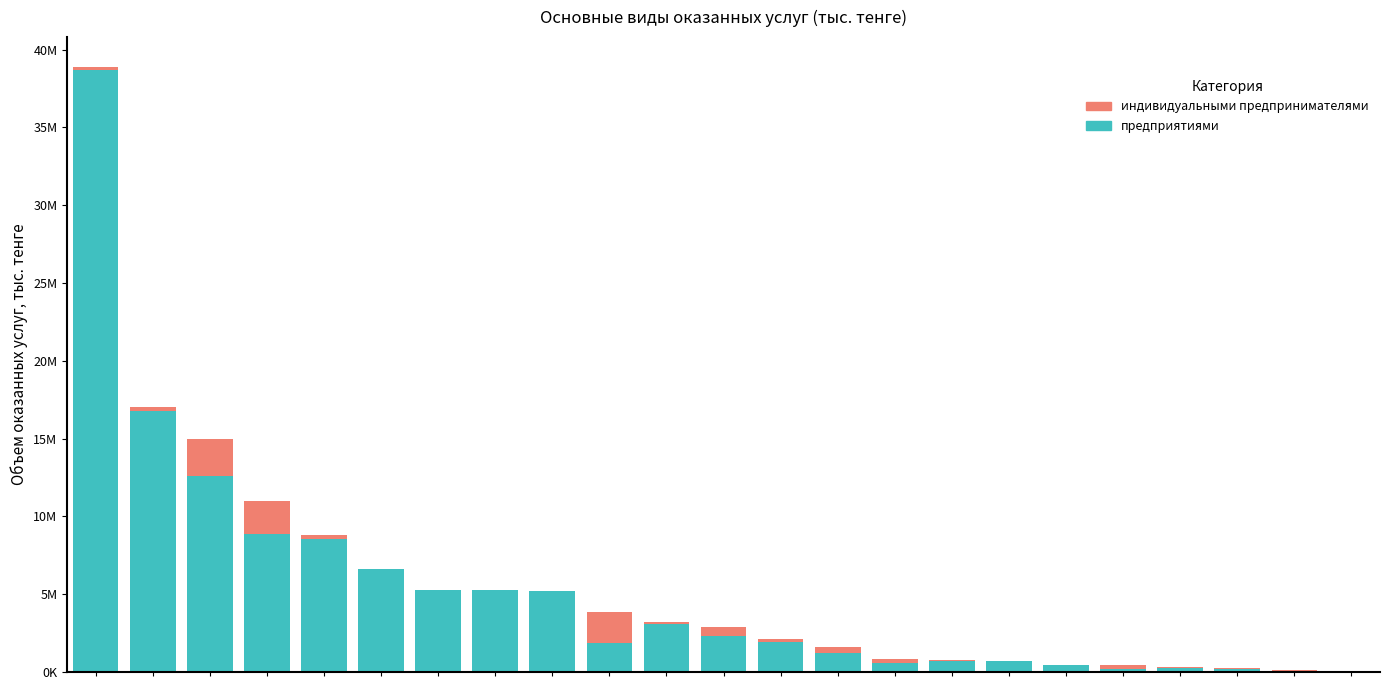

What are all the series names shown in the legend?

индивидуальными предпринимателями, предприятиями